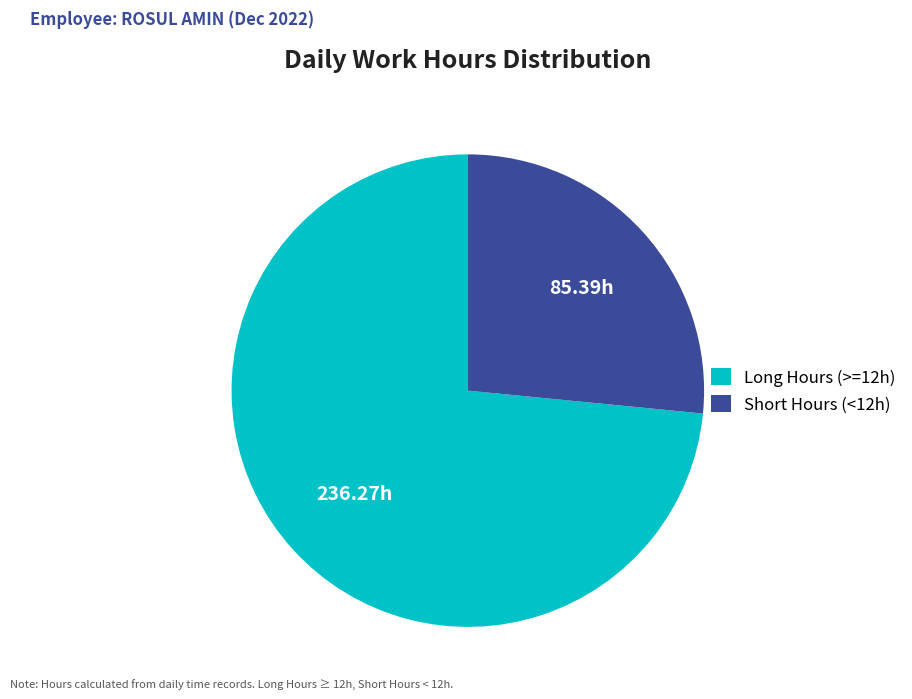

Which has a higher value, Long Hours (>=12h) or Short Hours (<12h)?

Long Hours (>=12h)